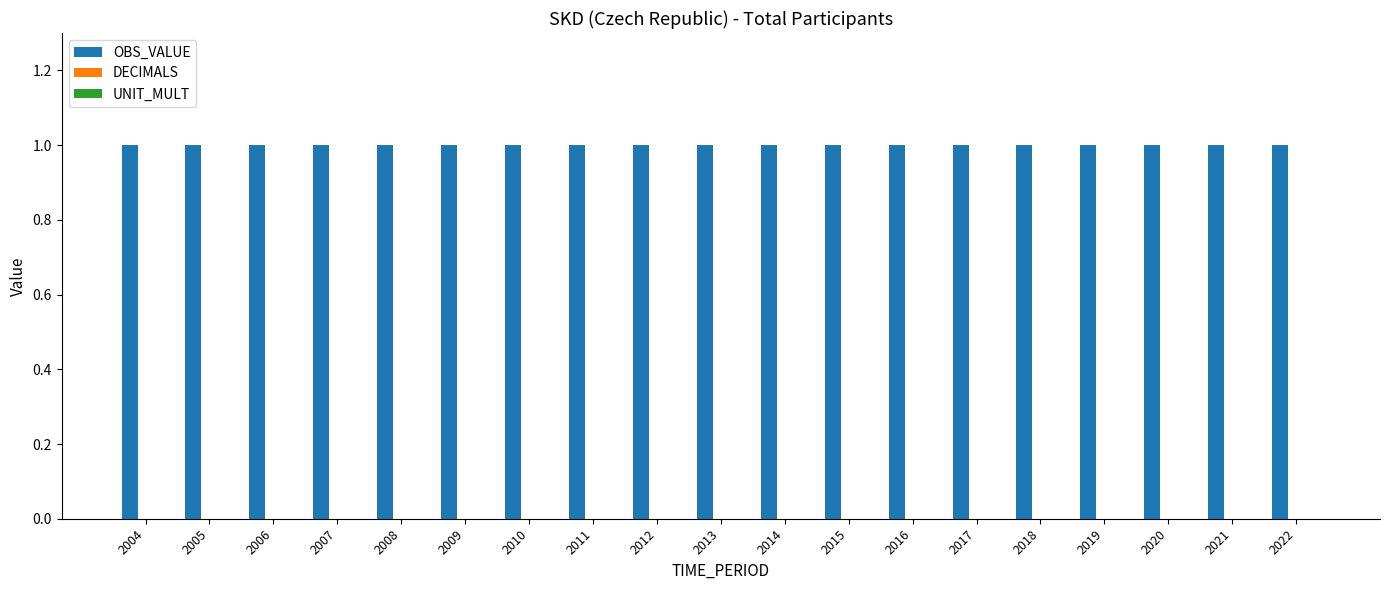

What is the value of the OBS_VALUE bar at the 19th from the left?

1